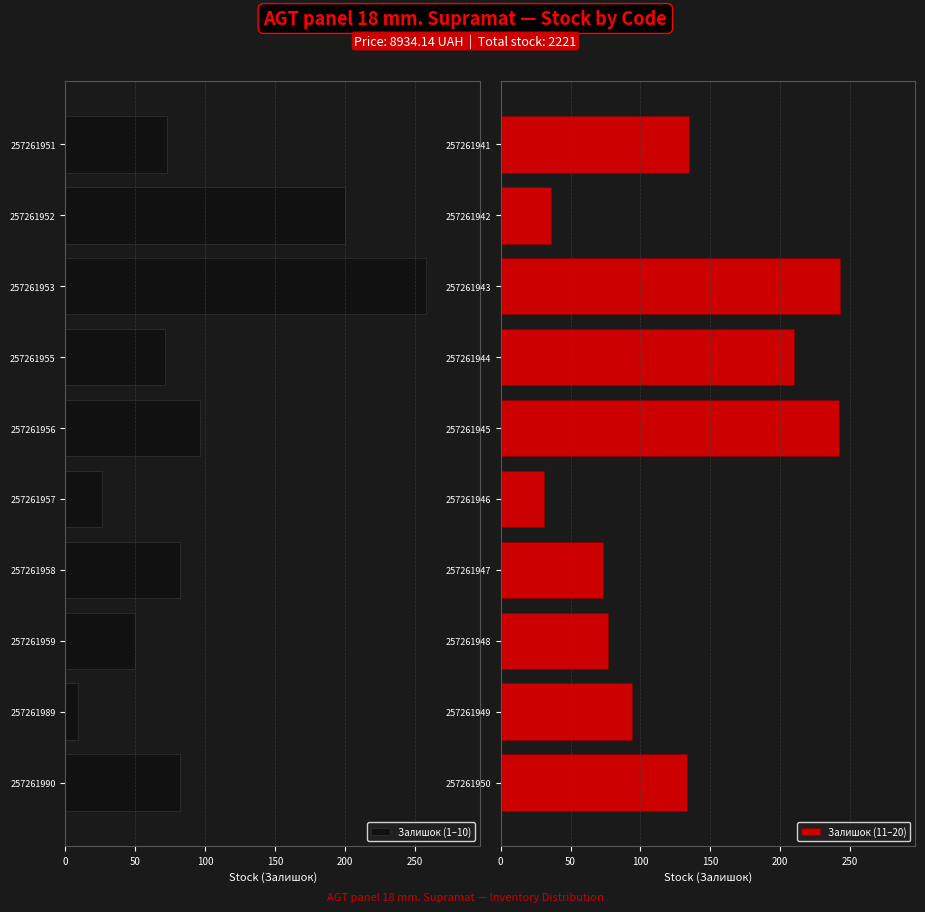

True or false: Залишок (1–10) has a value of 200 at 257261952.

True